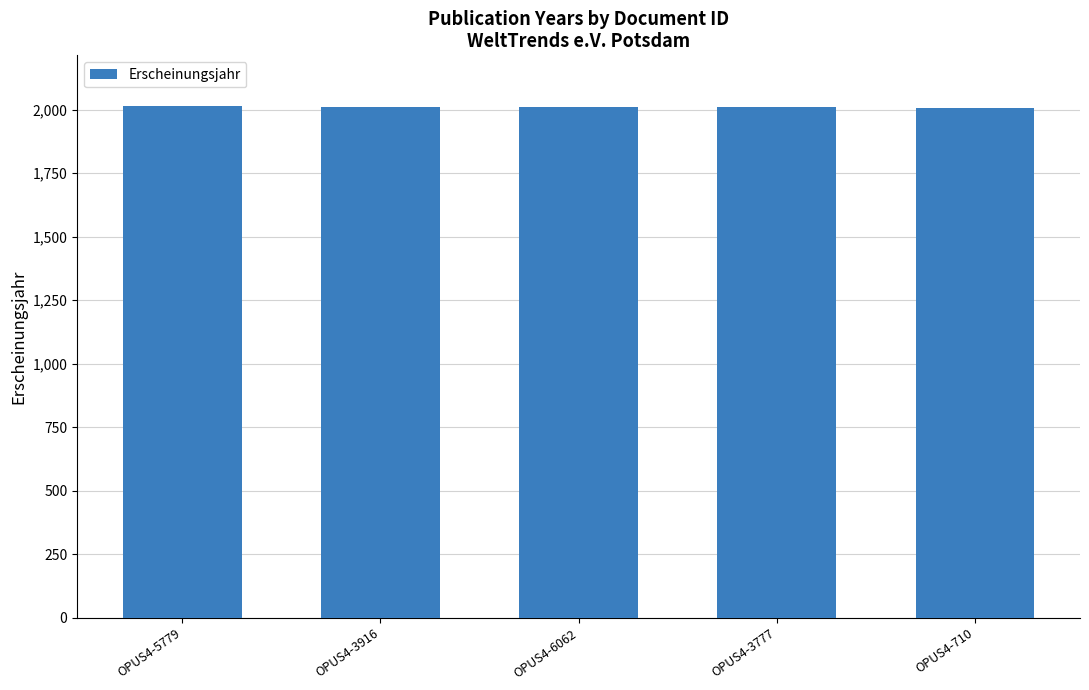

What is the label of the 2nd bar from the left?

OPUS4-3916